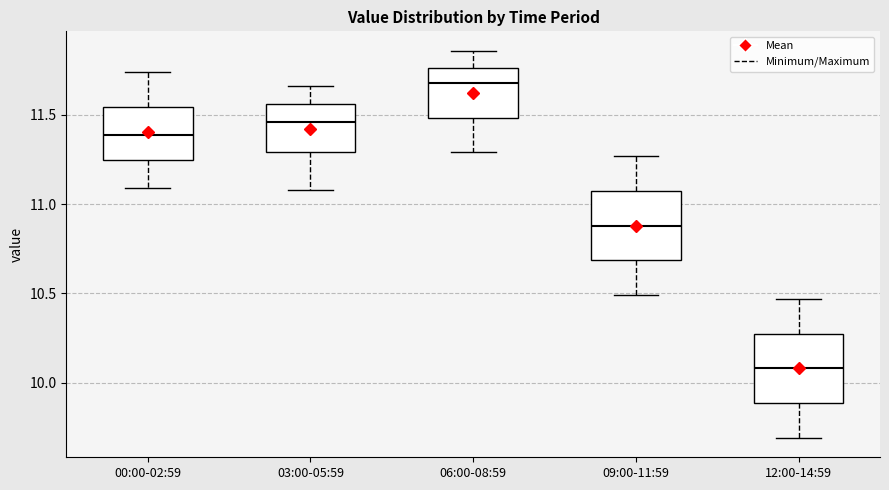

Which box has the highest median line?

06:00-08:59